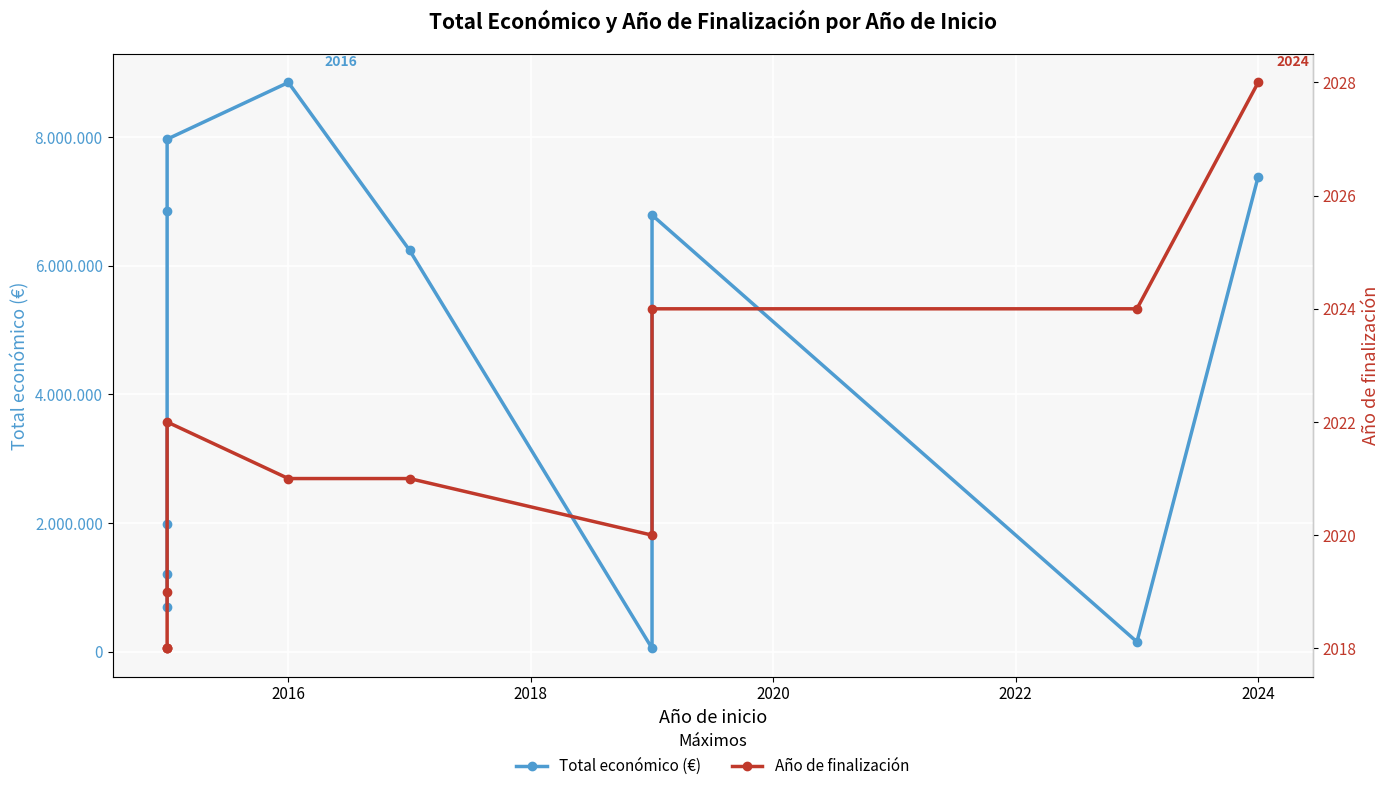

True or false: Año de finalización and Total económico (€) intersect in this chart.

False